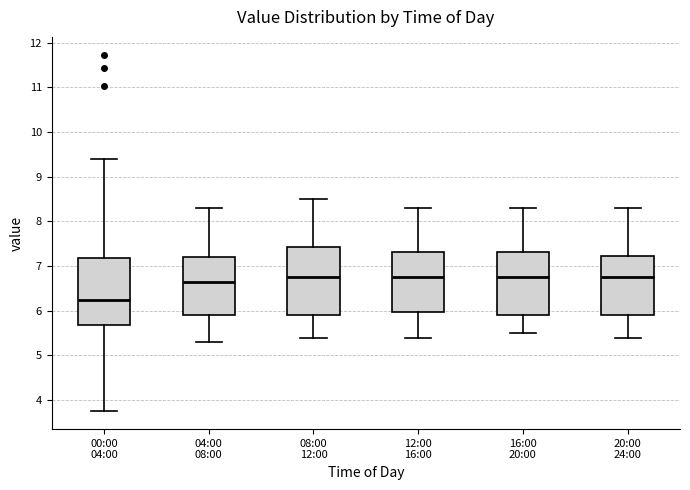

Reading left to right, transcribe this box plot: for each box, give where its median line is, the range the box spans, and where its two whiskers end, as read against the y-axis. The values are not printed on the chart, so give them approximately, as read against the axis.

00:00 04:00: median 6.2, box 5.7 to 7.2, whiskers 3.8 to 9.4
04:00 08:00: median 6.7, box 5.9 to 7.2, whiskers 5.3 to 8.3
08:00 12:00: median 6.8, box 5.9 to 7.4, whiskers 5.4 to 8.5
12:00 16:00: median 6.8, box 6.0 to 7.3, whiskers 5.4 to 8.3
16:00 20:00: median 6.8, box 5.9 to 7.3, whiskers 5.5 to 8.3
20:00 24:00: median 6.8, box 5.9 to 7.2, whiskers 5.4 to 8.3